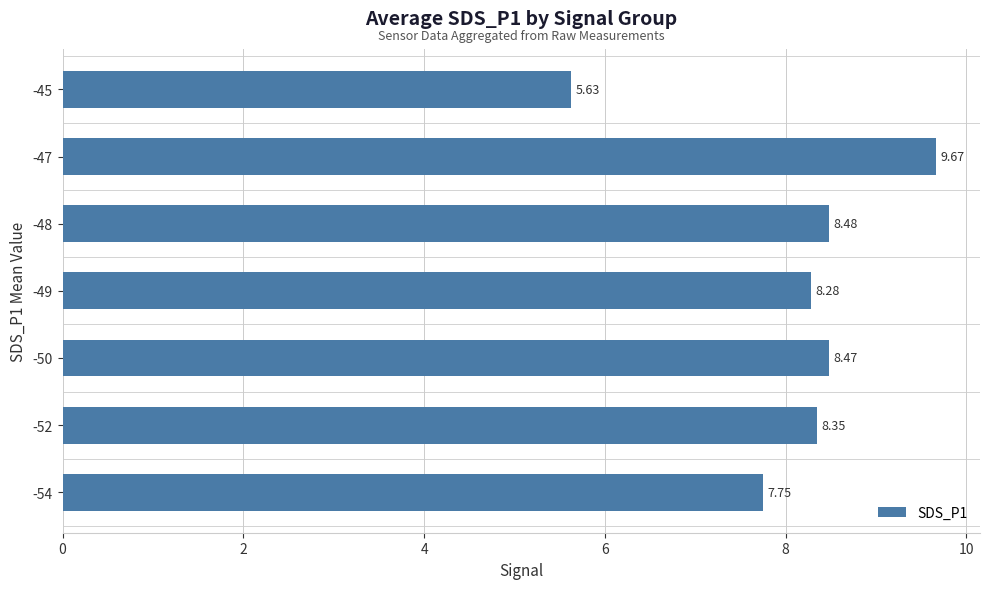

Does the chart contain stacked bars?

No